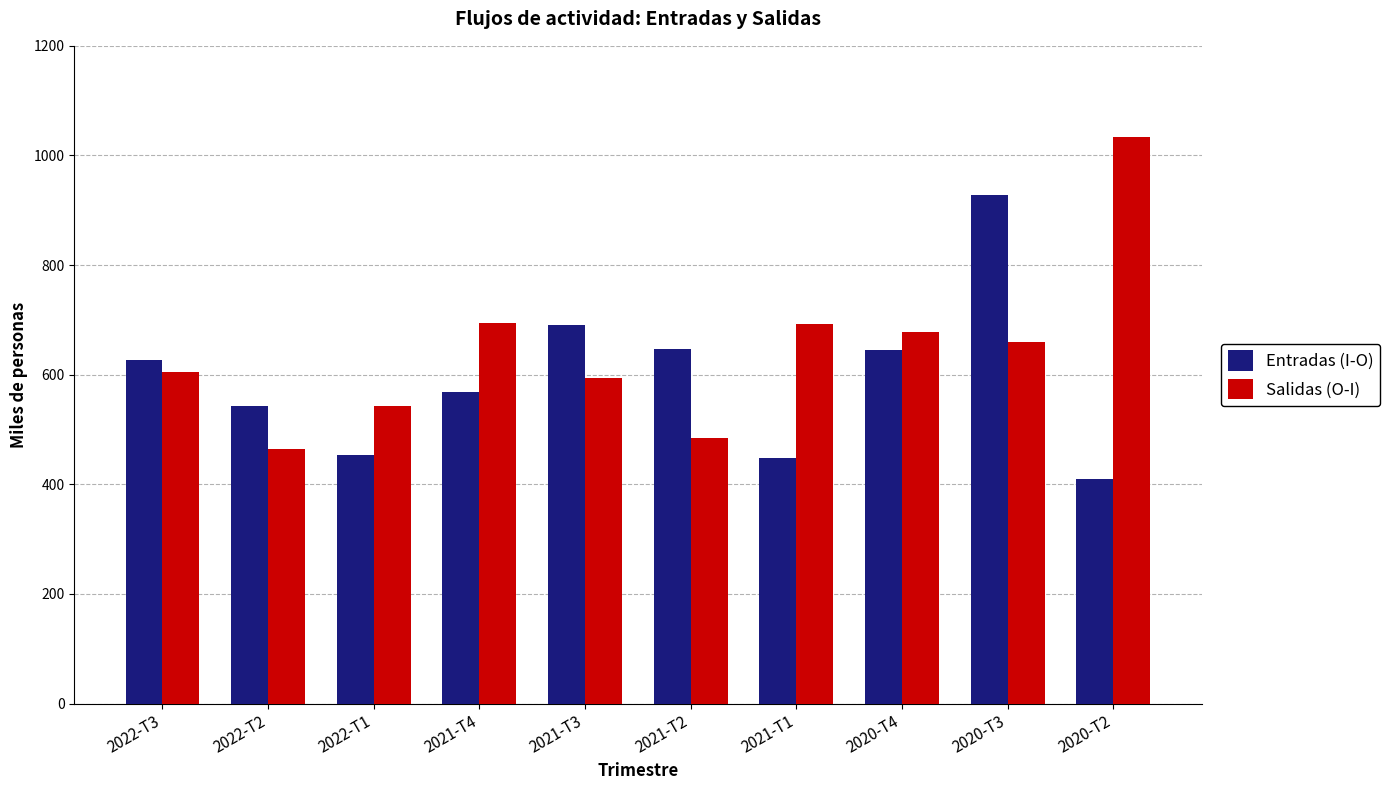

At 2022-T1, list the series in order from largest to smallest.

Salidas (O-I), Entradas (I-O)